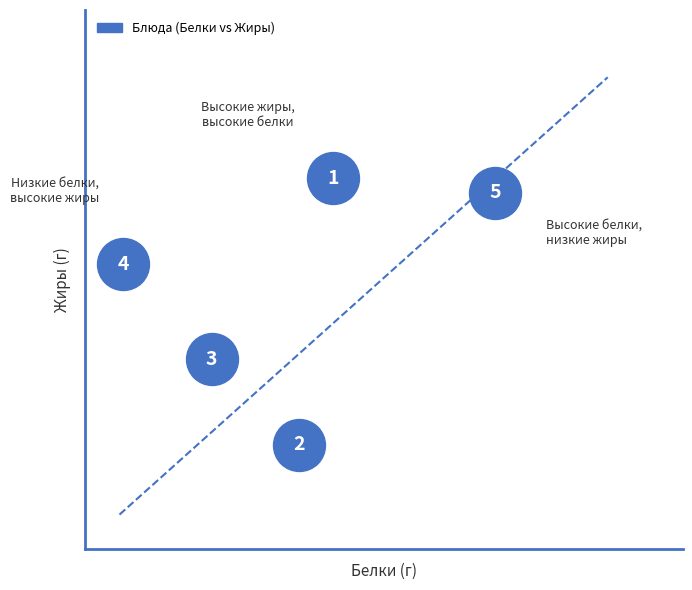

What Y value in the scatter plot is closest to 5?

4.5